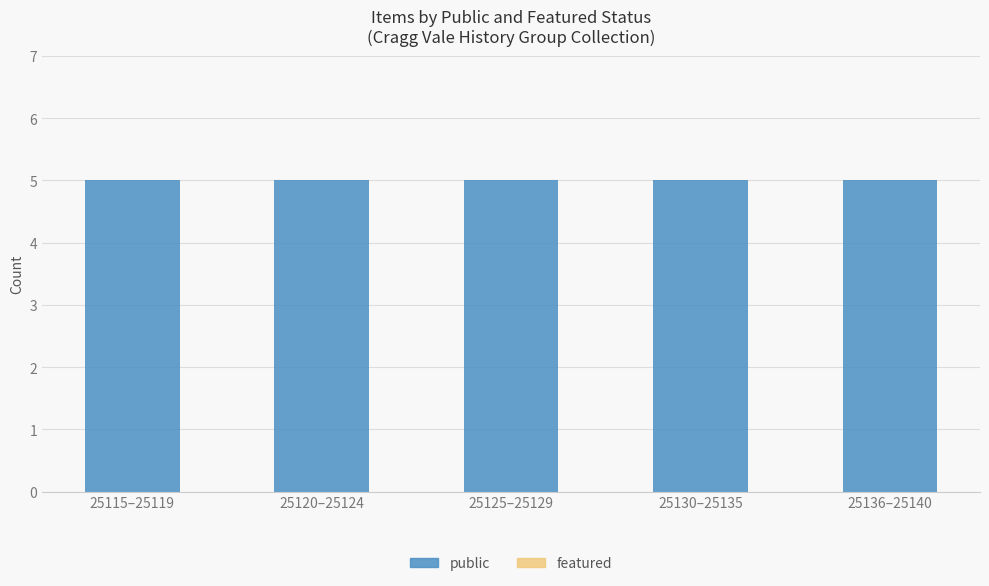

Between 25130–25135 and 25136–25140, which series saw the biggest shift?

public